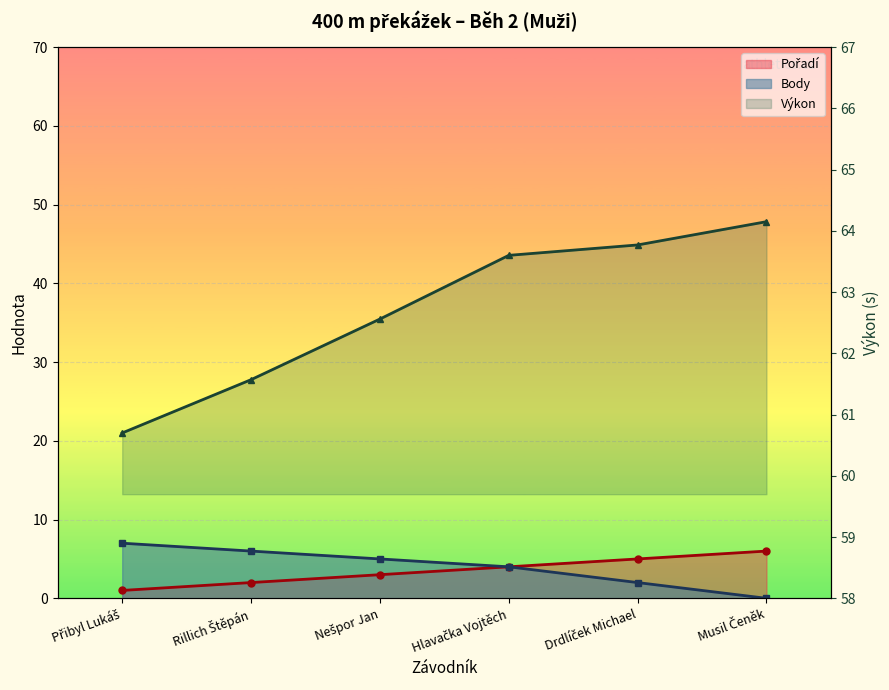

Where is Body nearest to the value 3?

Hlavačka Vojtěch